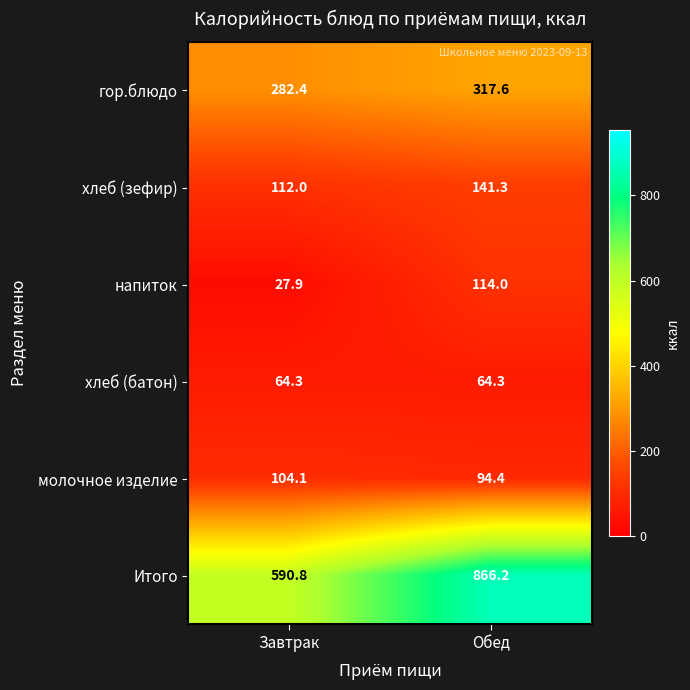

How many categories are shown in the chart?

2